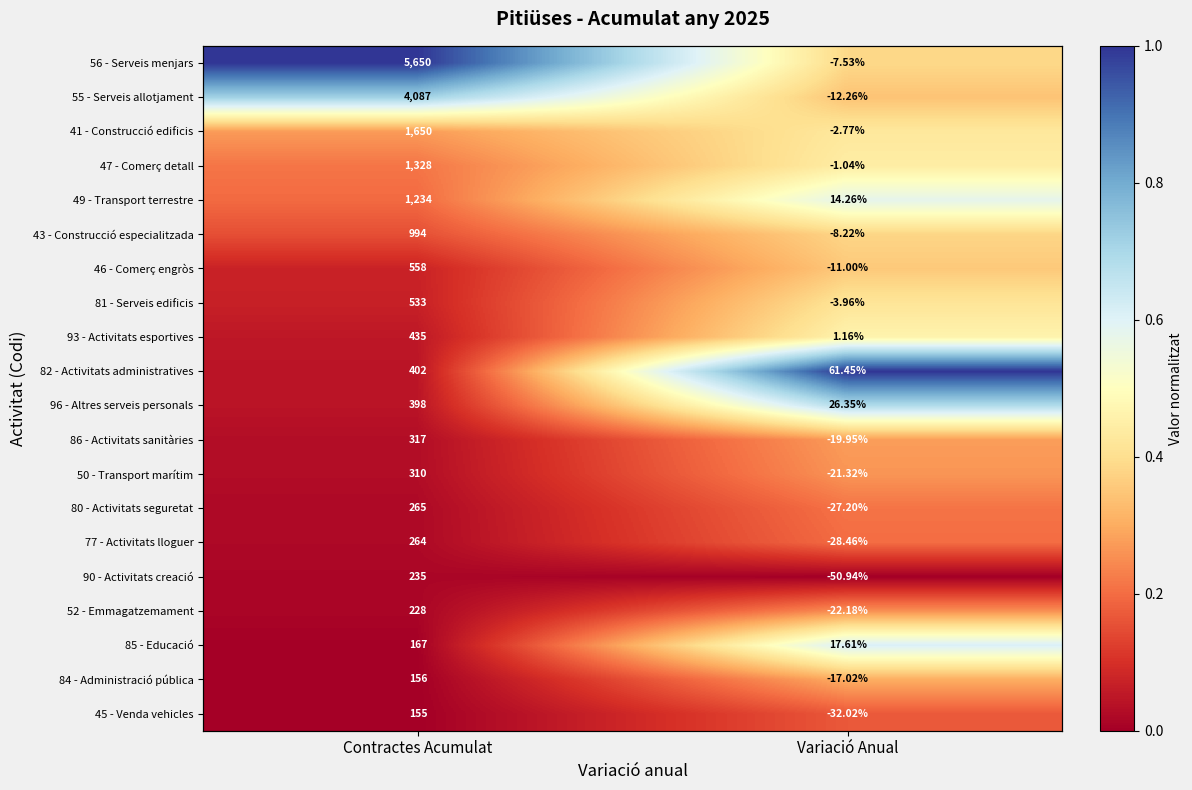

What is the difference between the maximum and minimum values in the 82 - Activitats administratives series?

1.0